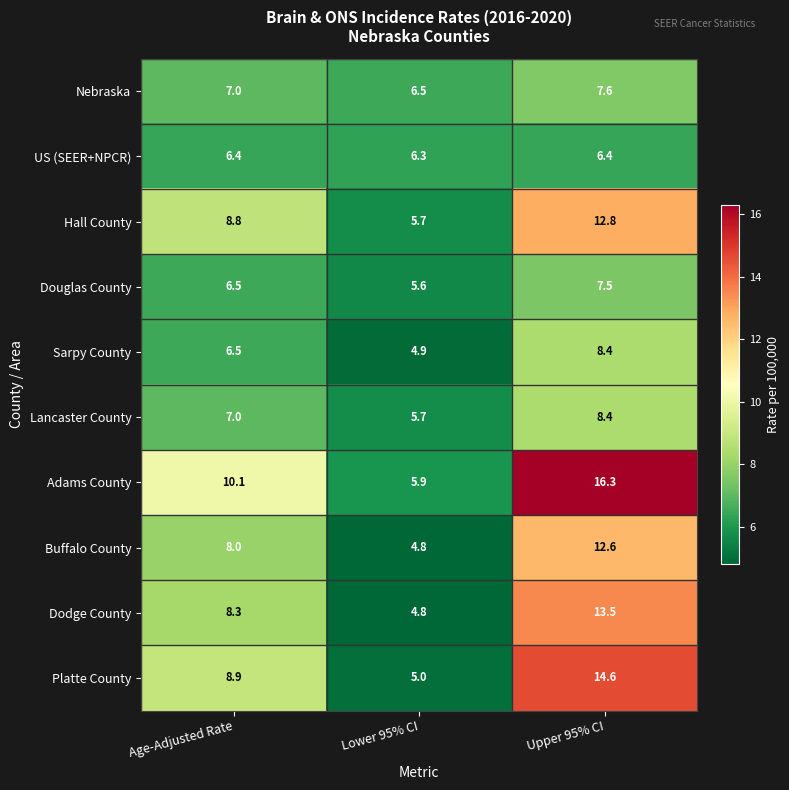

At which category does the chart reach its minimum across all series?

Lower 95% CI